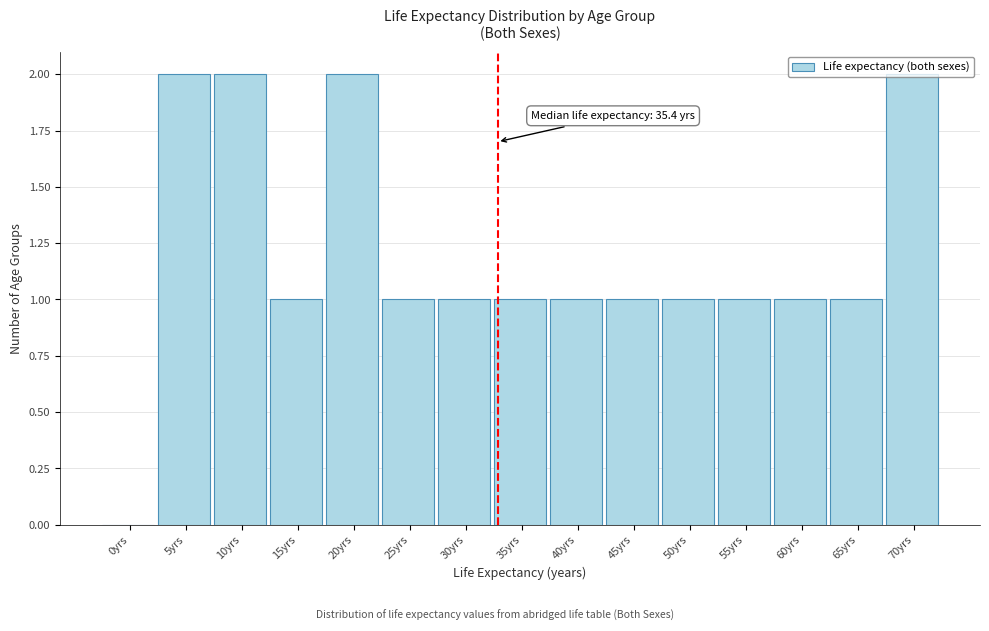

What is the change in value from 0yrs to 45yrs?

+1